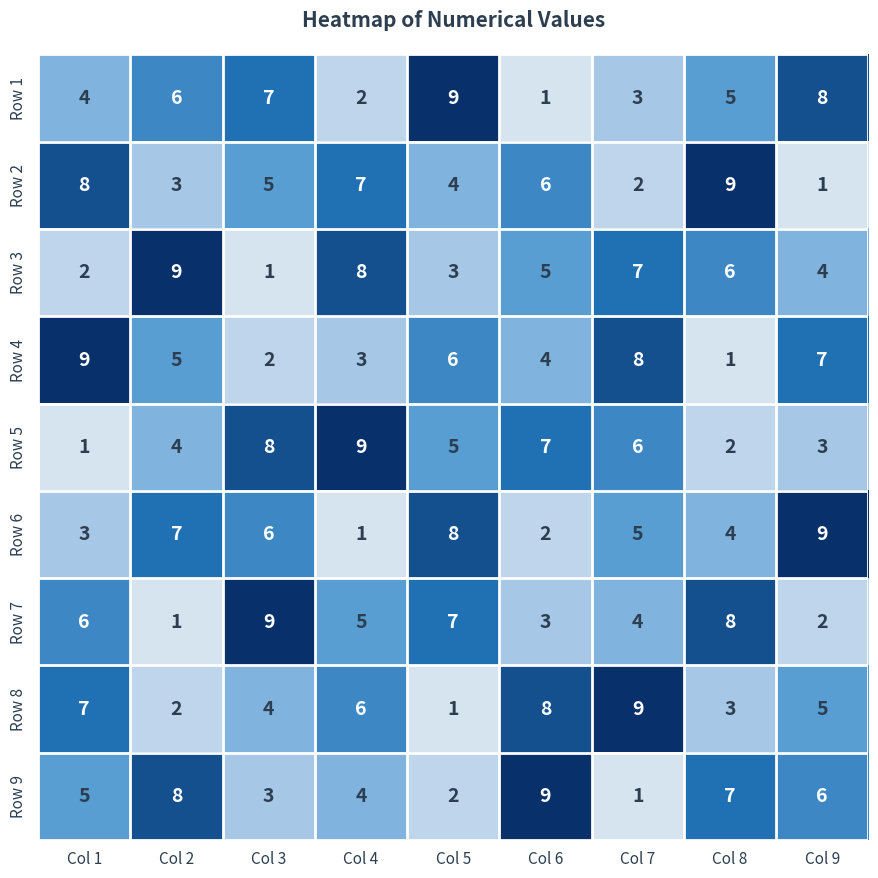

What is the difference between the second highest and second lowest values in the Row 5 series?

6